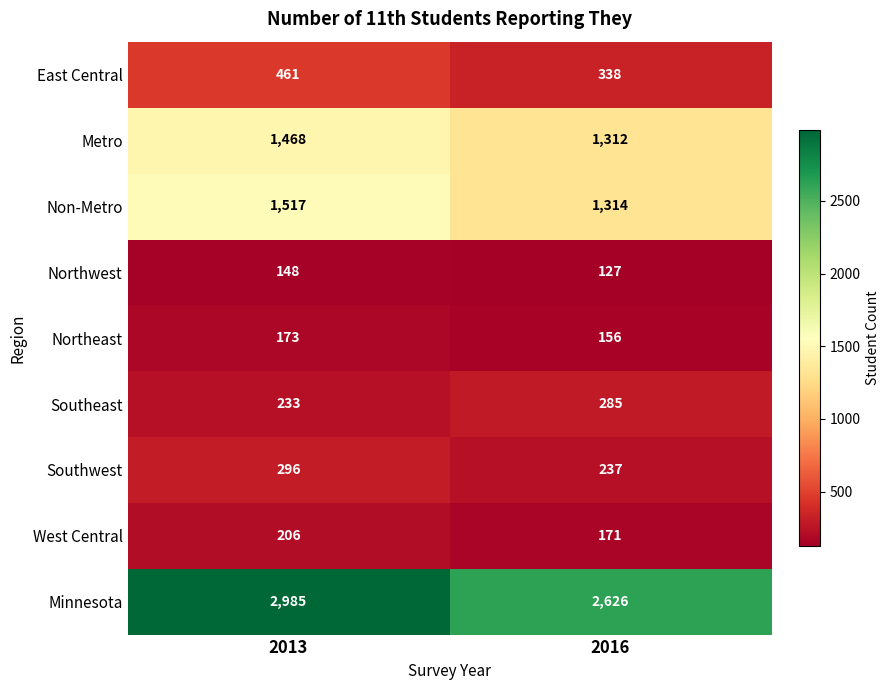

What is the approximate value of Metro at 2016, to the nearest 10?

1310